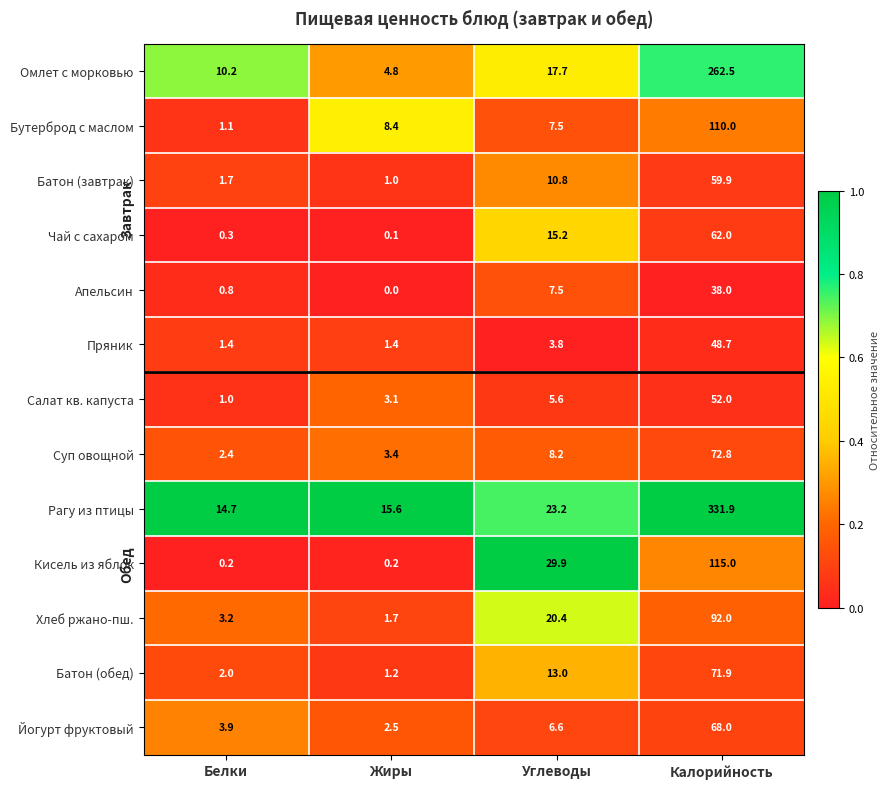

True or false: Суп овощной has a value of 8.2 at Углеводы.

True